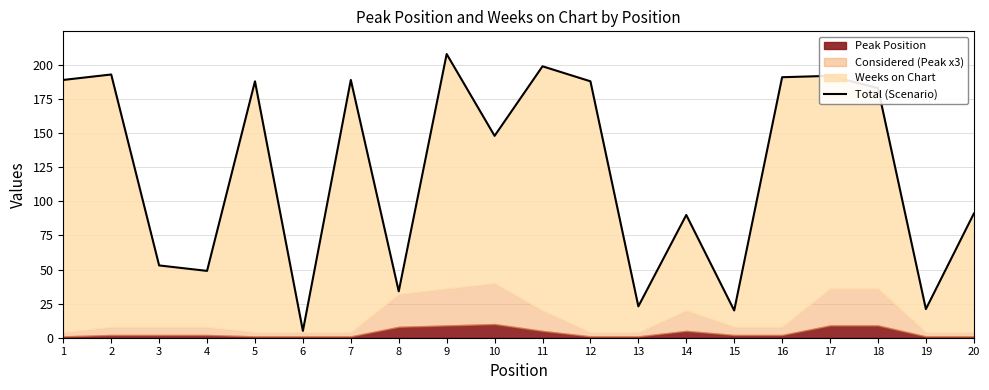

Which label corresponds to the largest value in the chart?

9